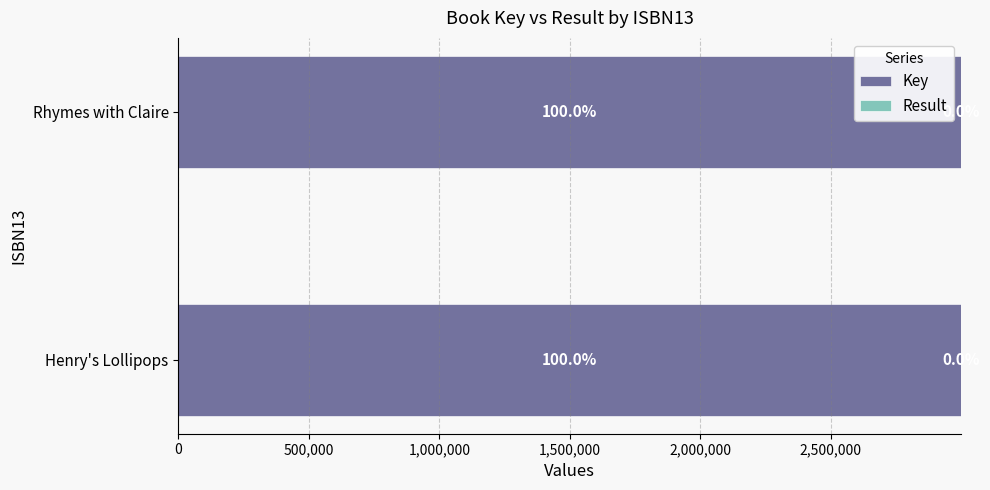

True or false: Key has a value of 4499682.7 at Henry's Lollipops.

False